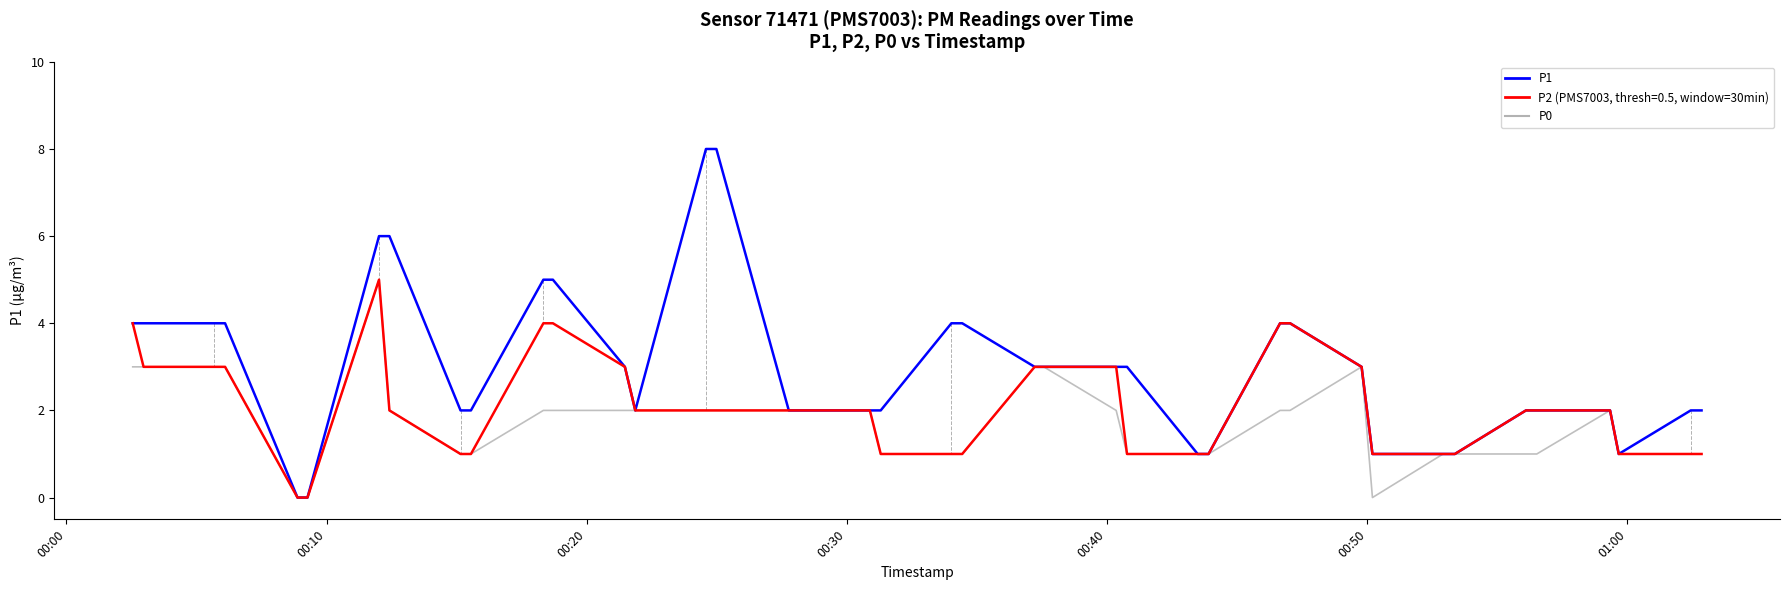

What is the maximum value shown in the chart?

8